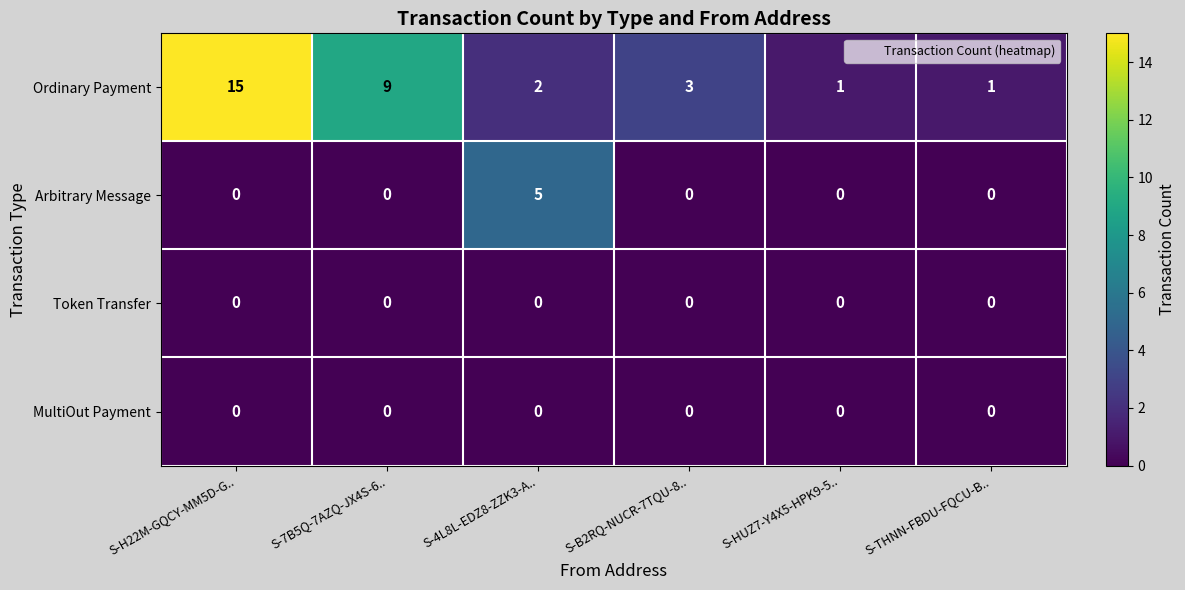

Count the number of data series in this chart.

4